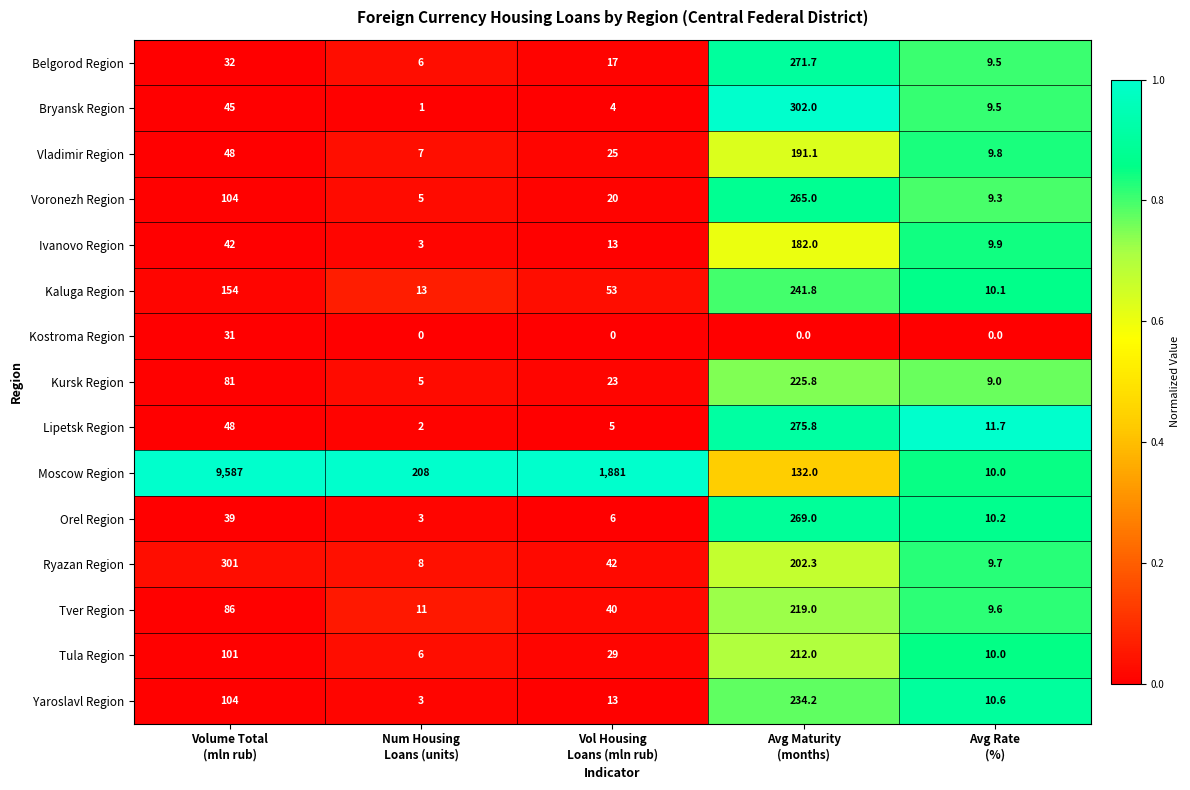

Which series has the largest total across all categories?

Moscow Region